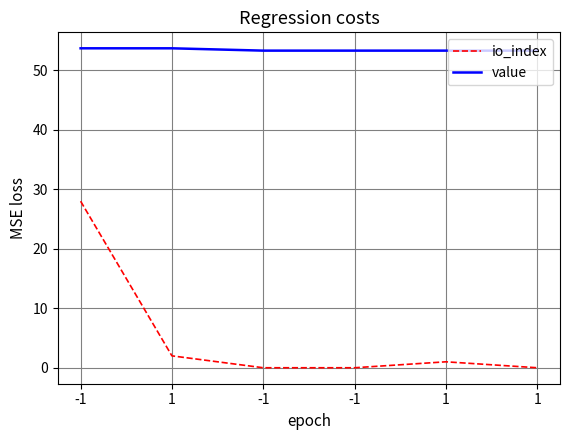

Does the chart display data point markers on the line(s)?

No